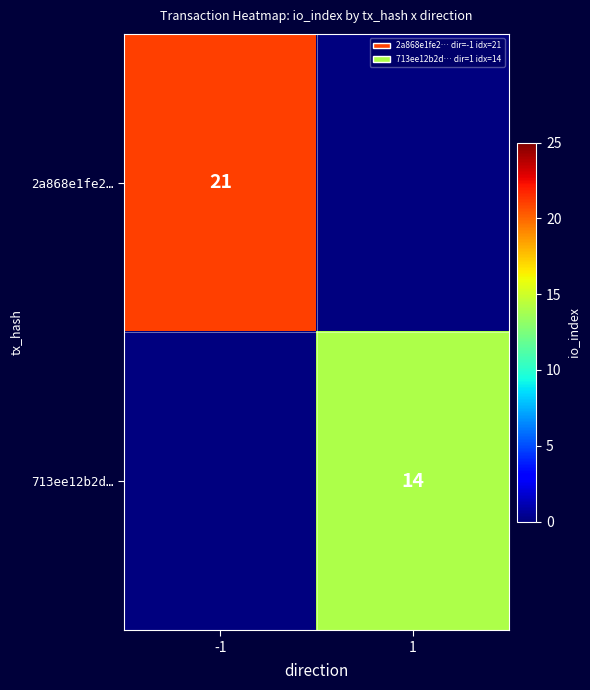

What is the spread (max minus min) of values at -1?

21